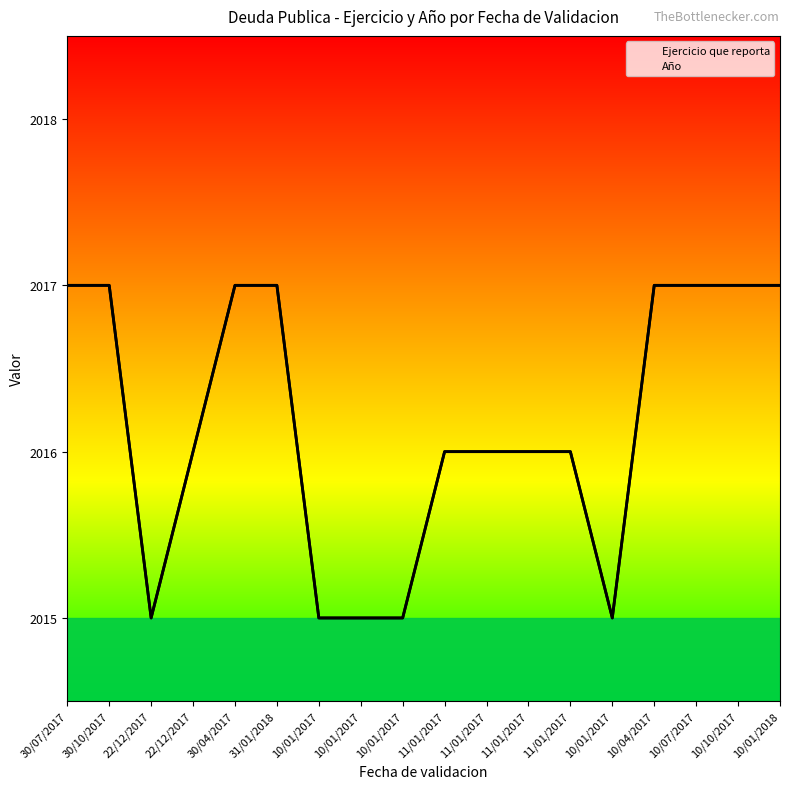

Rank the categories by Año value from highest to lowest.

30/07/2017, 30/10/2017, 30/04/2017, 31/01/2018, 10/04/2017, 10/07/2017, 10/10/2017, 10/01/2018, 22/12/2017, 11/01/2017, 11/01/2017, 11/01/2017, 11/01/2017, 22/12/2017, 10/01/2017, 10/01/2017, 10/01/2017, 10/01/2017